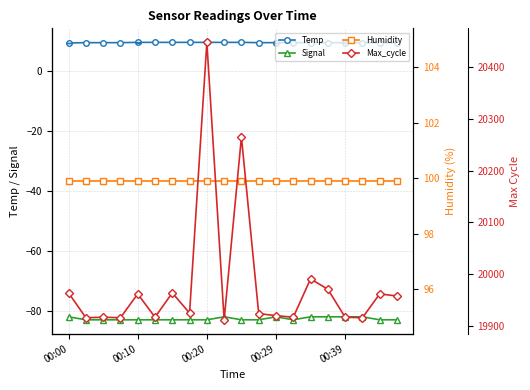

What is the difference between the Temp values at 00:39 and 00:20?

0.1